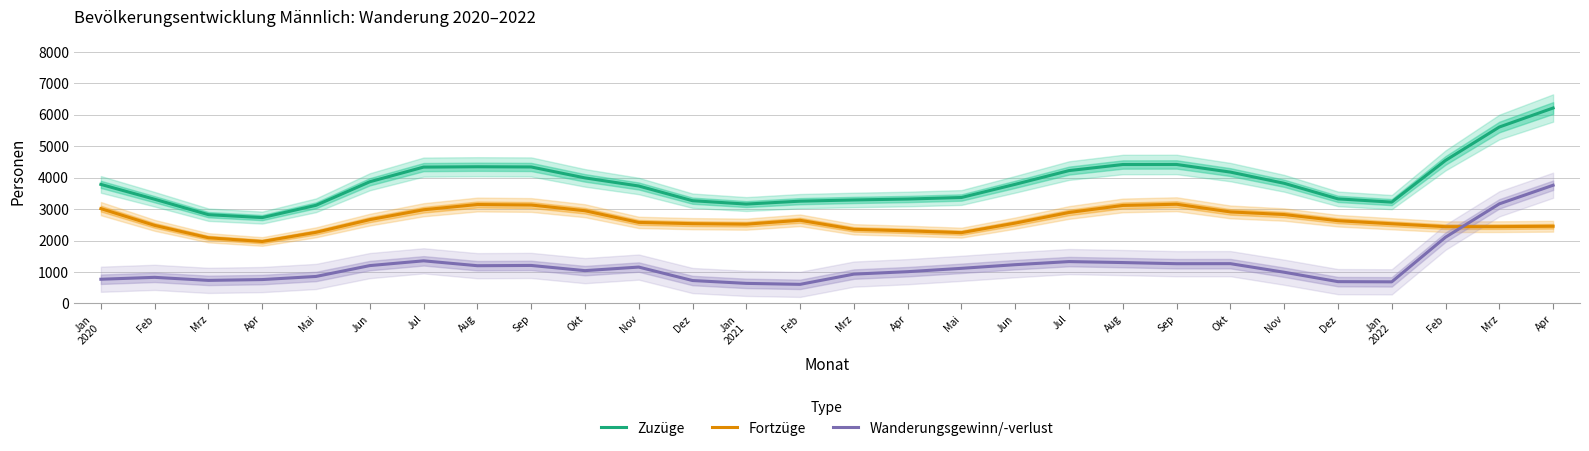

Rank the series at Nov from lowest to highest value.

Wanderungsgewinn/-verlust, Fortzüge, Zuzüge